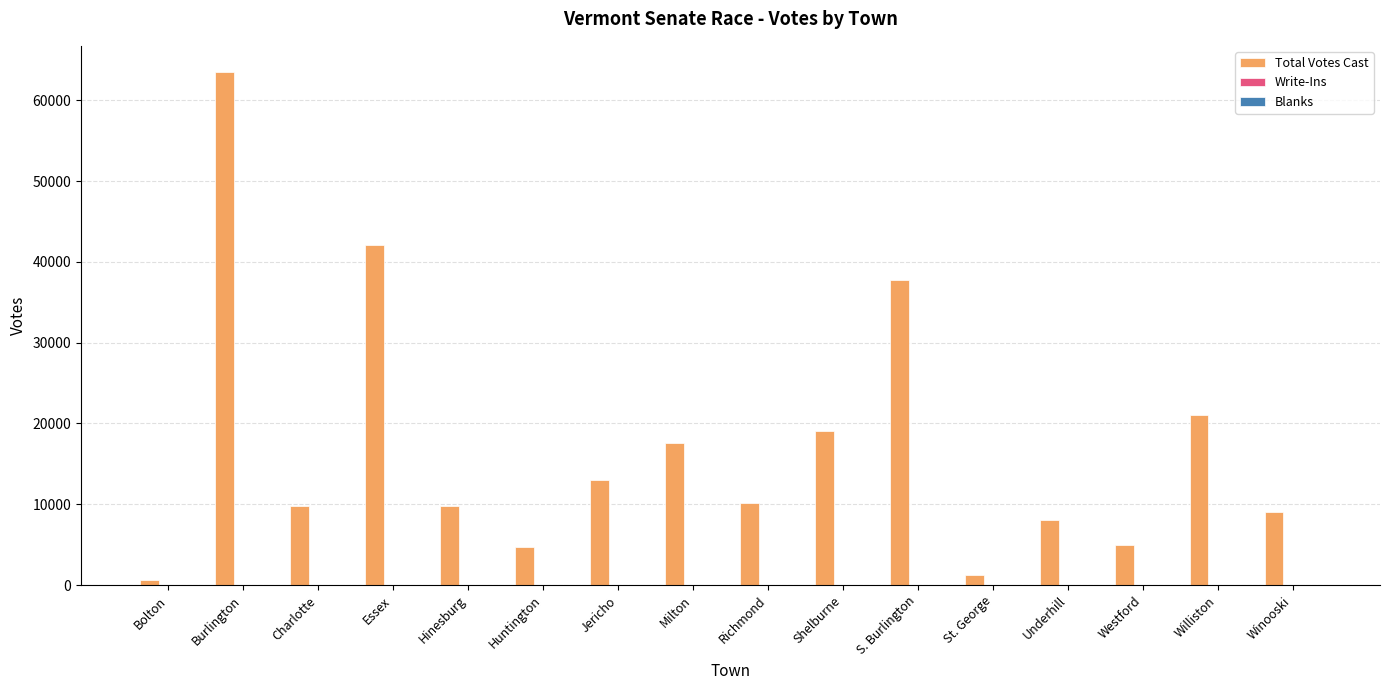

Which category has the highest value across all series?

Burlington